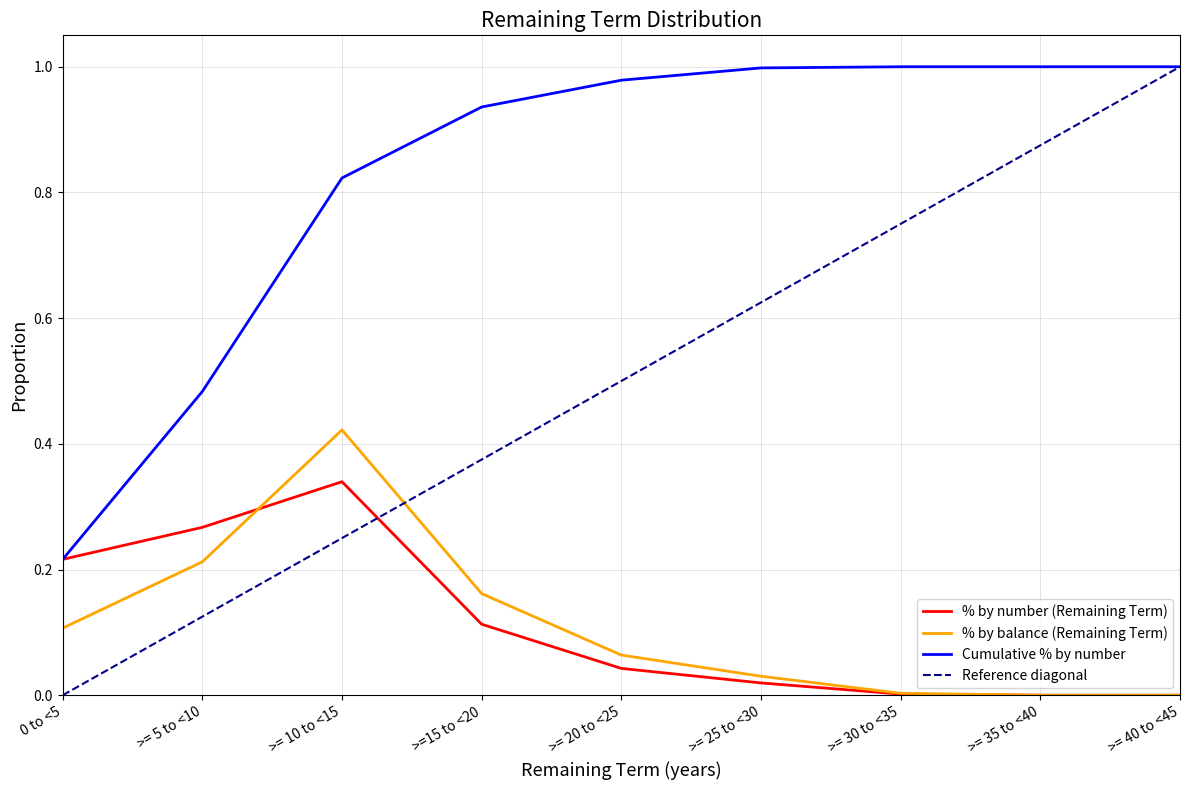

What is the difference between the highest and lowest values at >= 35 to <40?

1.0